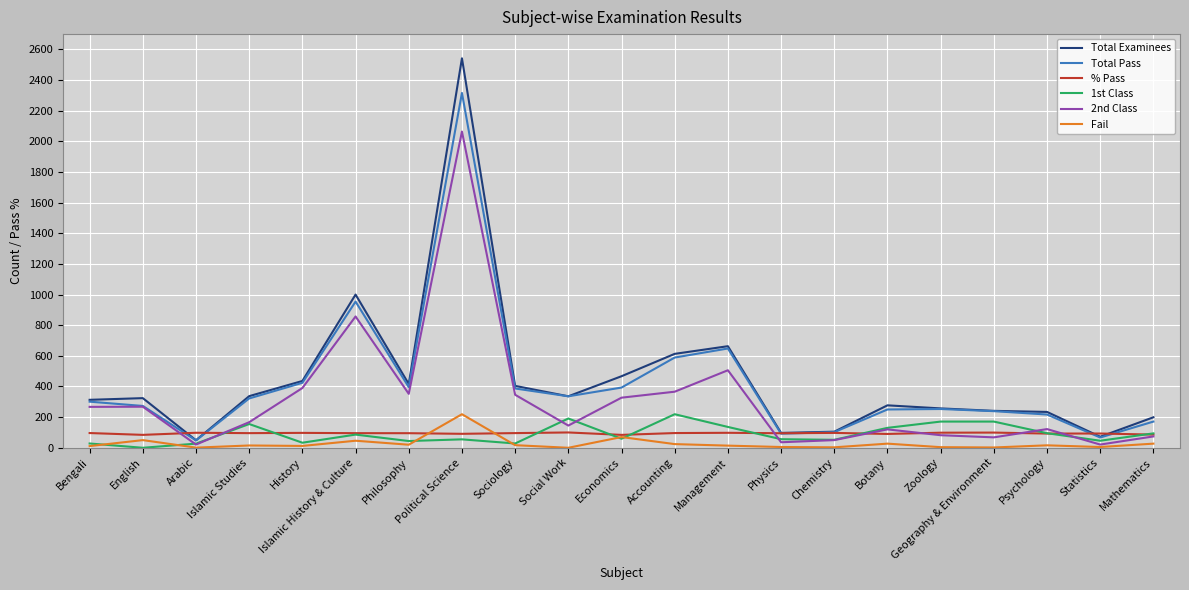

What is the difference between the second highest and minimum values in the Total Examinees series?

951.0